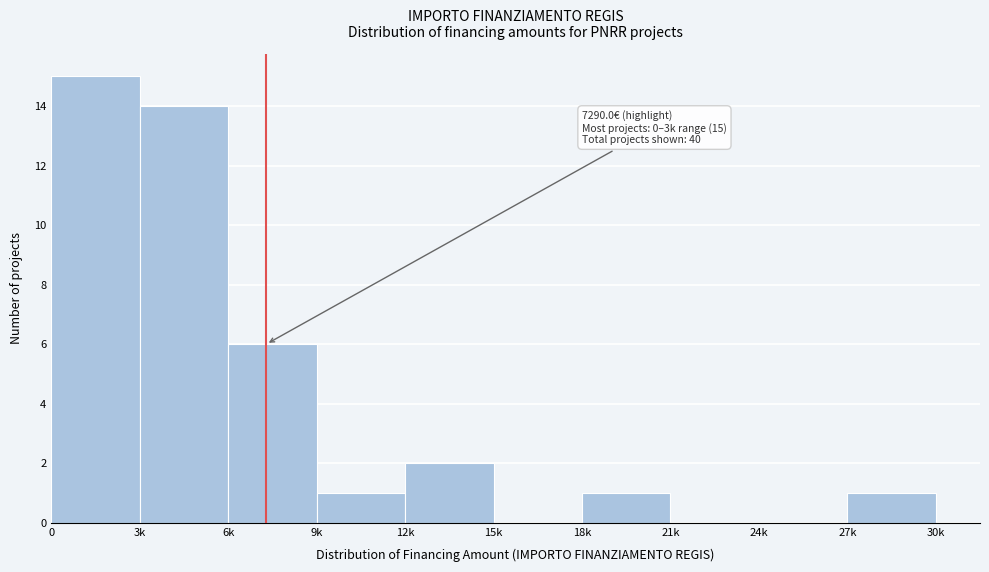

Reading right to left, what are all the values shown in this chart?

27k=1	24k=0	21k=0	18k=1	15k=0	12k=2	9k=1	6k=6	3k=14	0=15